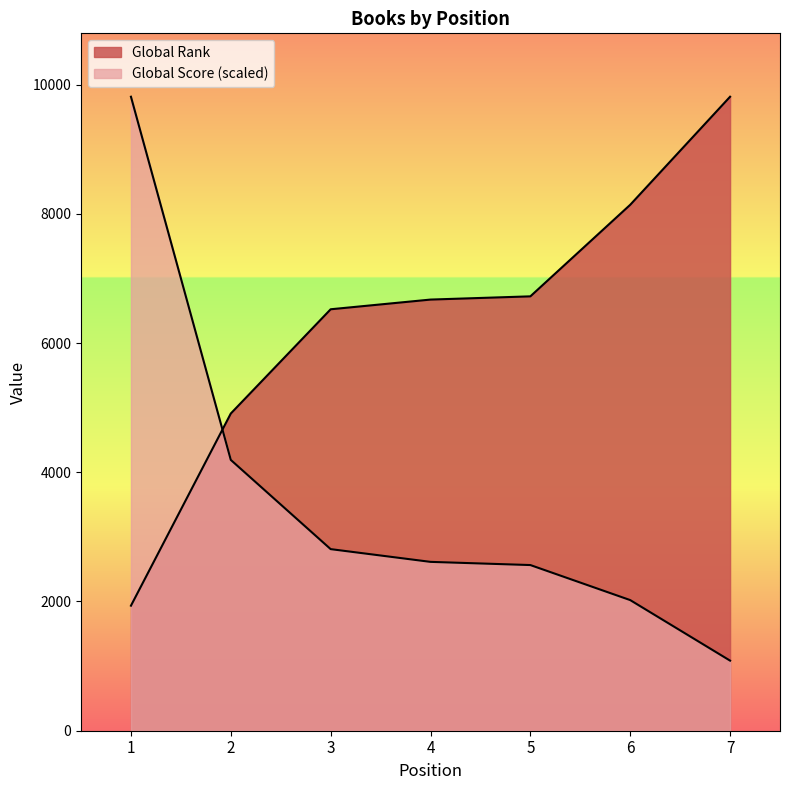

What is the difference between the second highest and minimum values in the Global Rank series?

6204.0